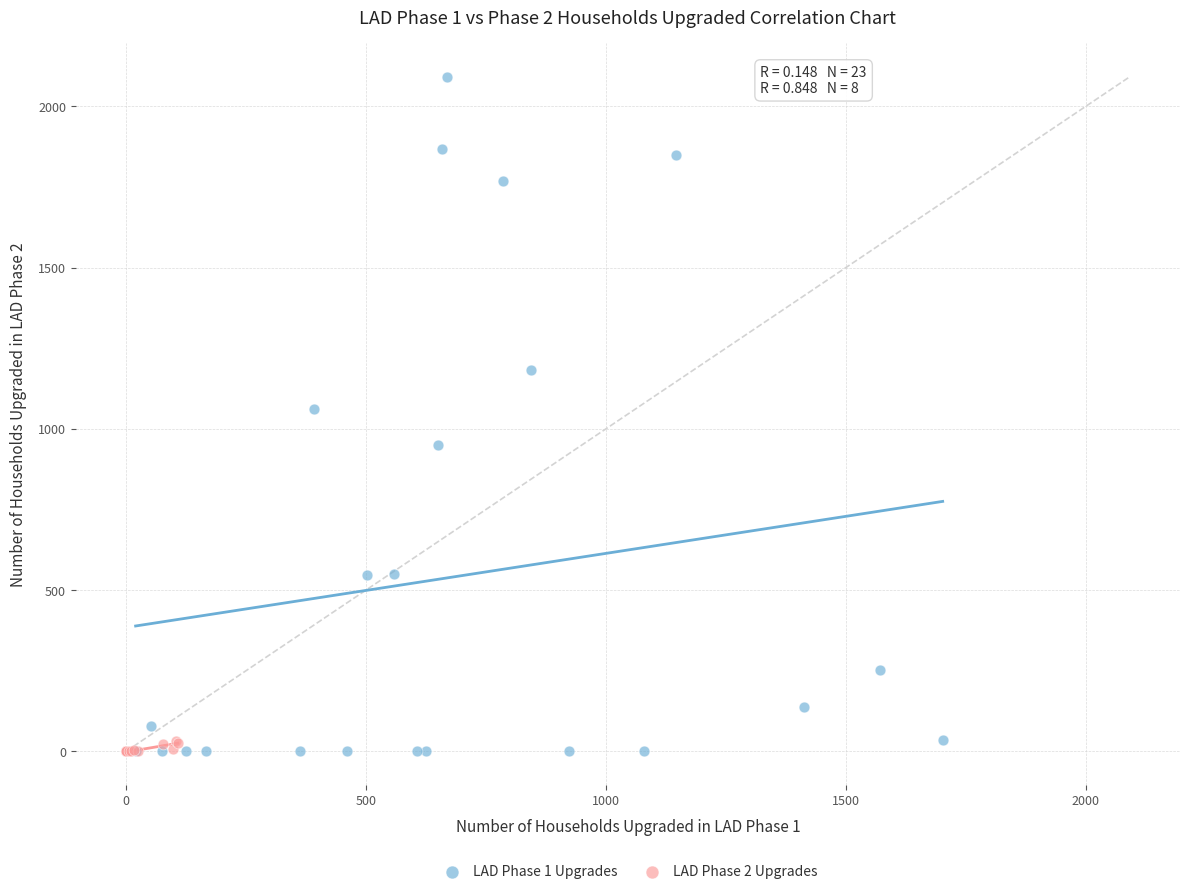

What are all the series names shown in the legend?

LAD Phase 1 Upgrades, LAD Phase 2 Upgrades